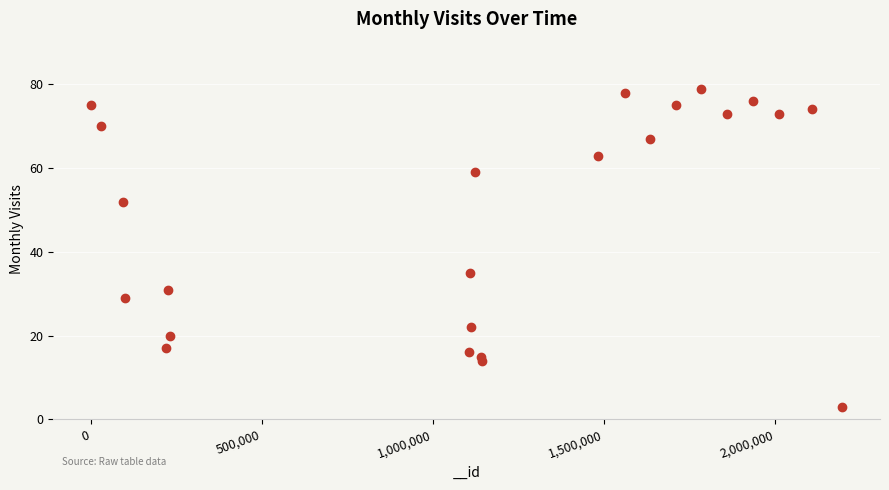

What is the range of X values (max minus min)?

2195797